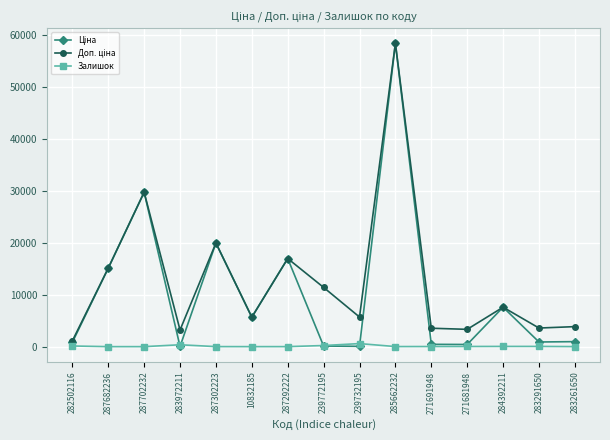

What is the maximum value shown in the chart?

58426.5